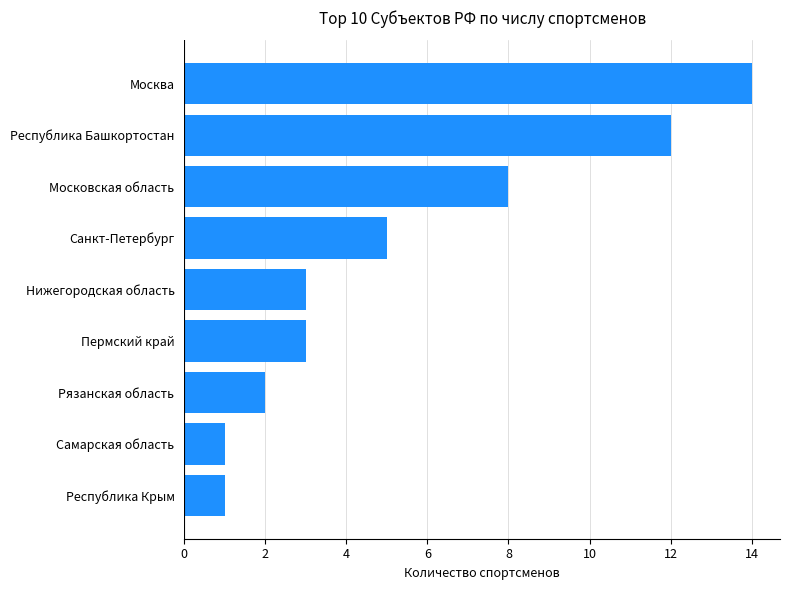

What is the change in value from Республика Башкортостан to Московская область?

-4